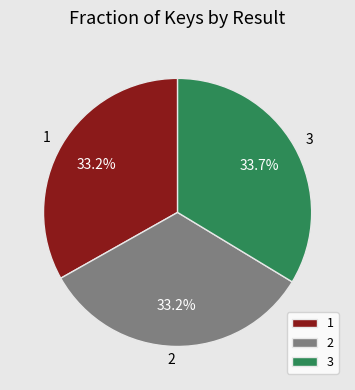

Which slice is the largest?

3